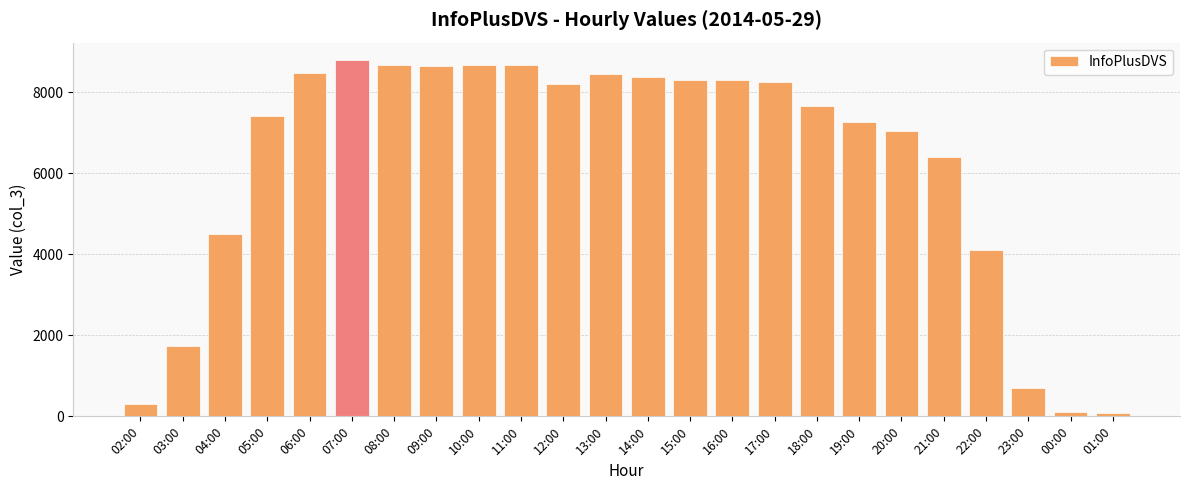

What is the average value?

6214